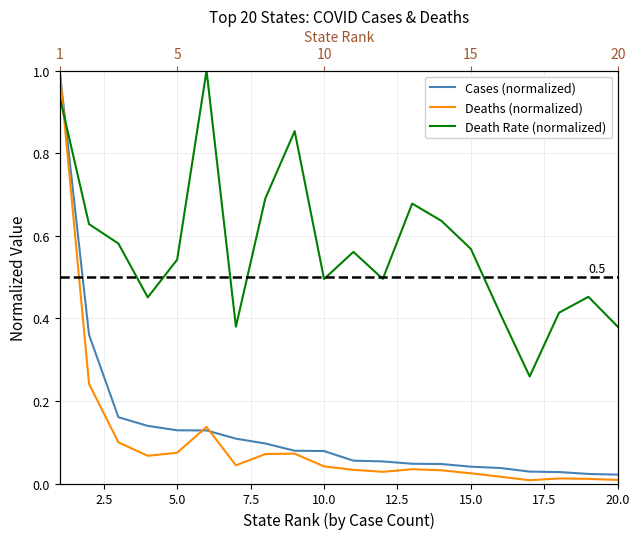

What is the value of the Deaths (normalized) point at the 6th from the left?

0.1